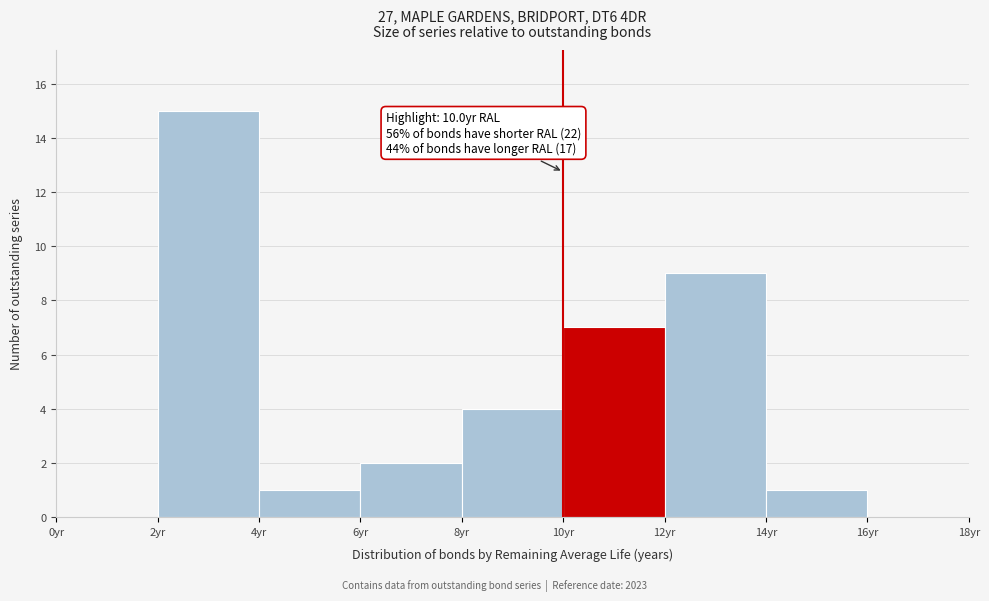

Over which range of the x-axis is the bar tallest?

2 to 4